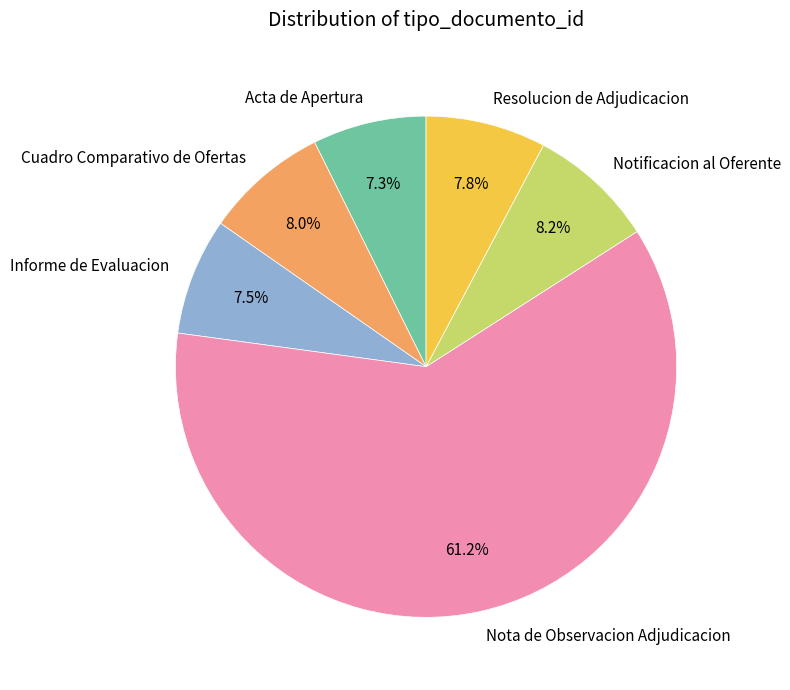

How many segments does this pie chart have?

6